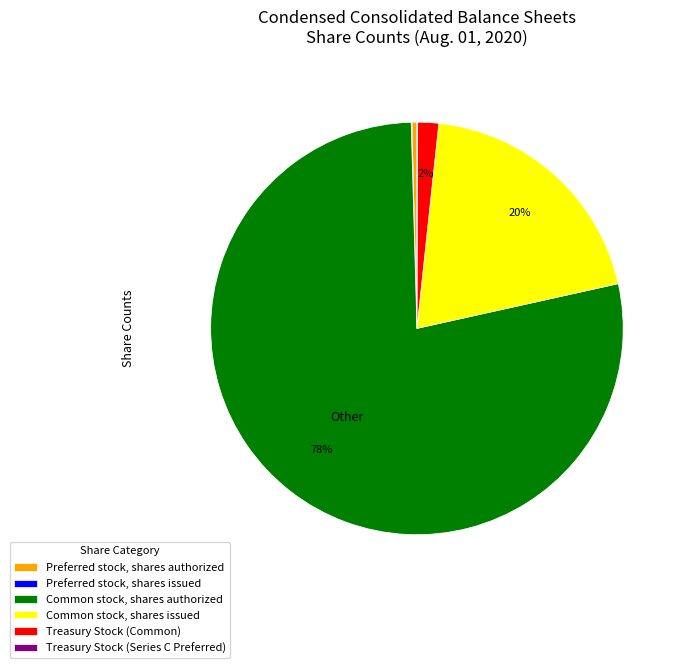

To the nearest percent, what is the average slice percentage?

17%